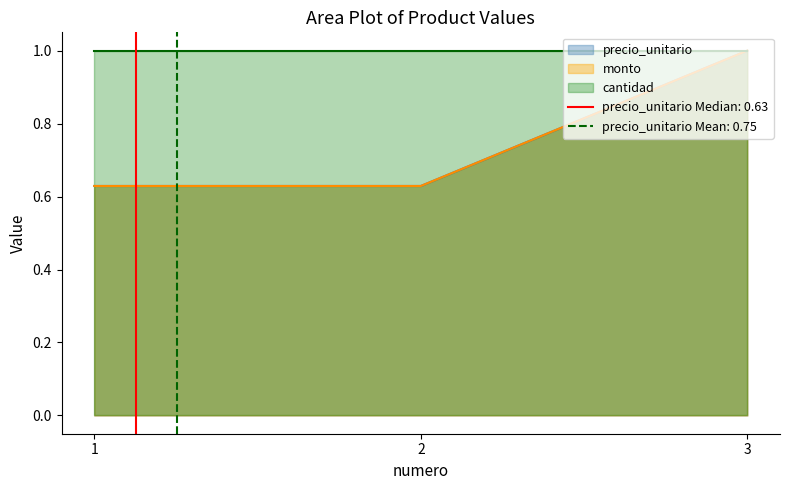

Count the monto values in the range 0 to 1.

3